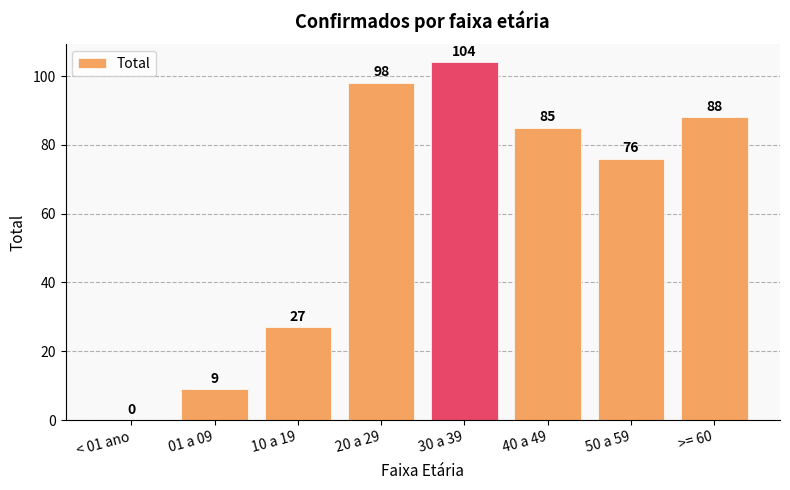

What is the change in value from 40 a 49 to 50 a 59?

-9